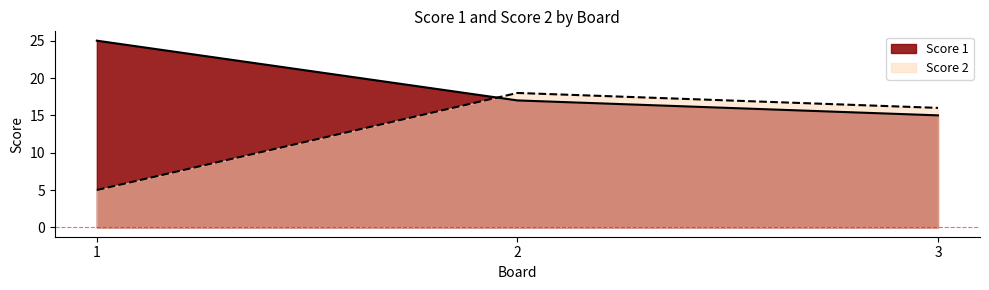

What is the difference between the maximum and minimum values in the Score 1 series?

10